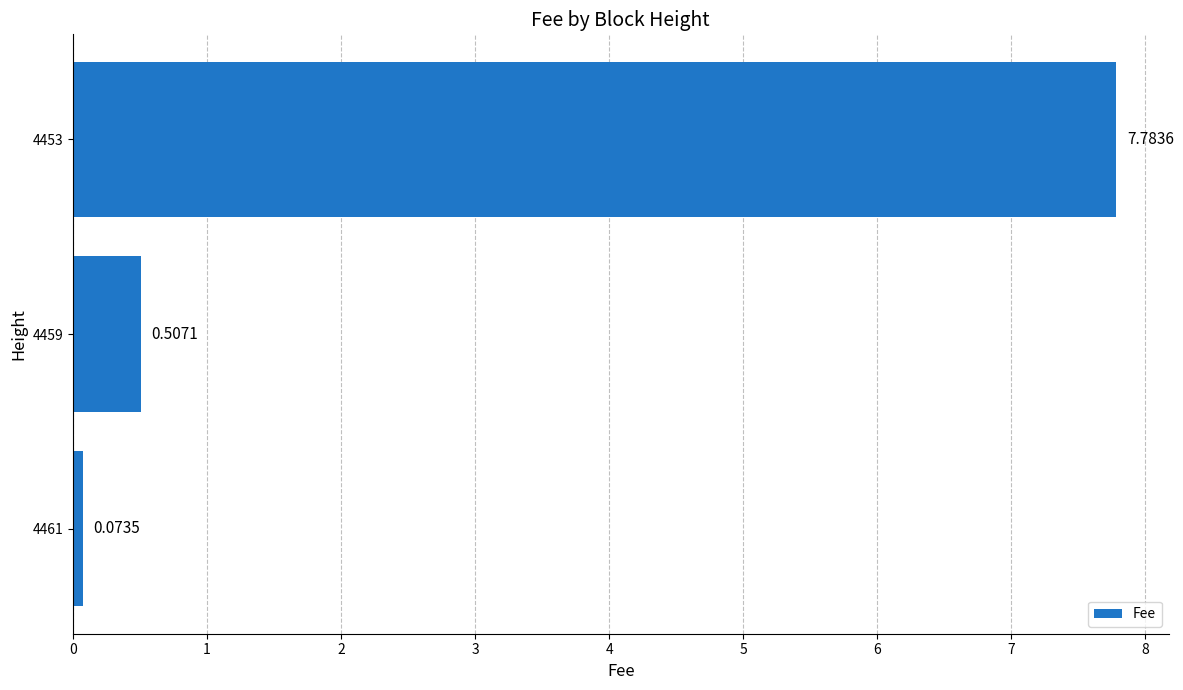

List the labels in order of value, smallest first.

4461, 4459, 4453